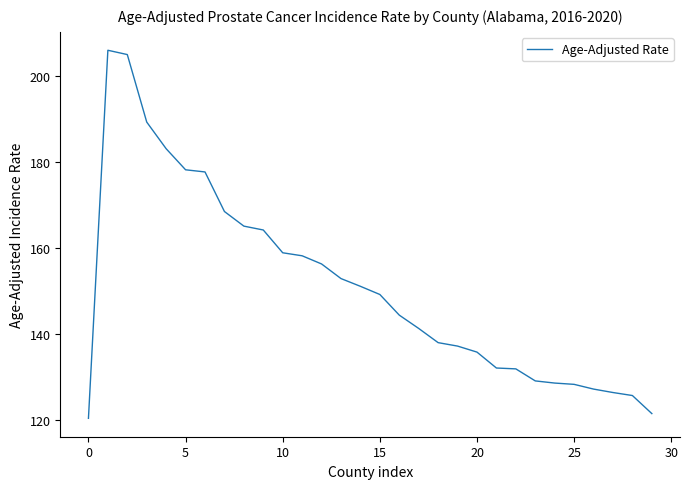

Is this an area chart (filled region under the line)?

No